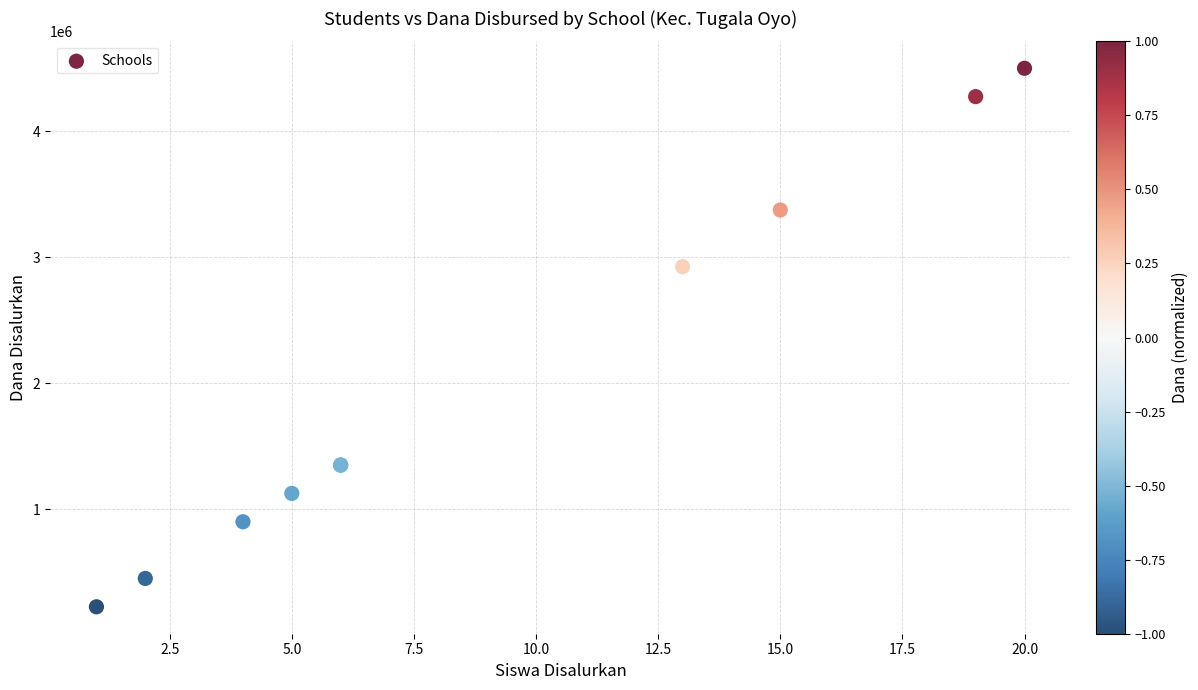

What Y value in the scatter plot is closest to 2362500?

2925000